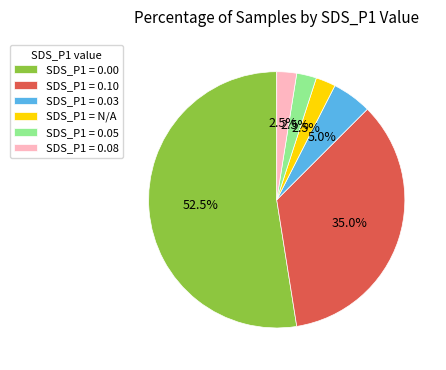

Is there a majority slice in this chart?

Yes